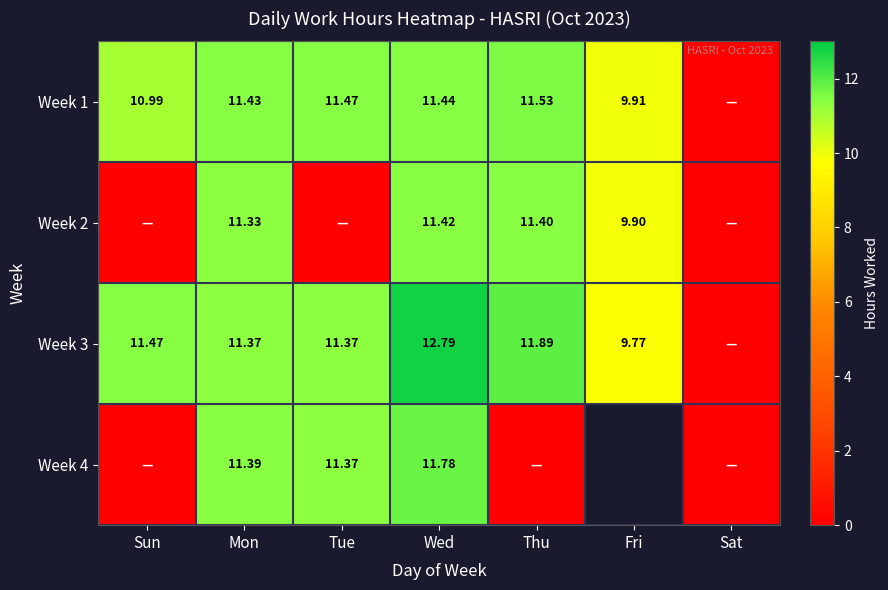

Which series has the widest spread of values?

Week 3